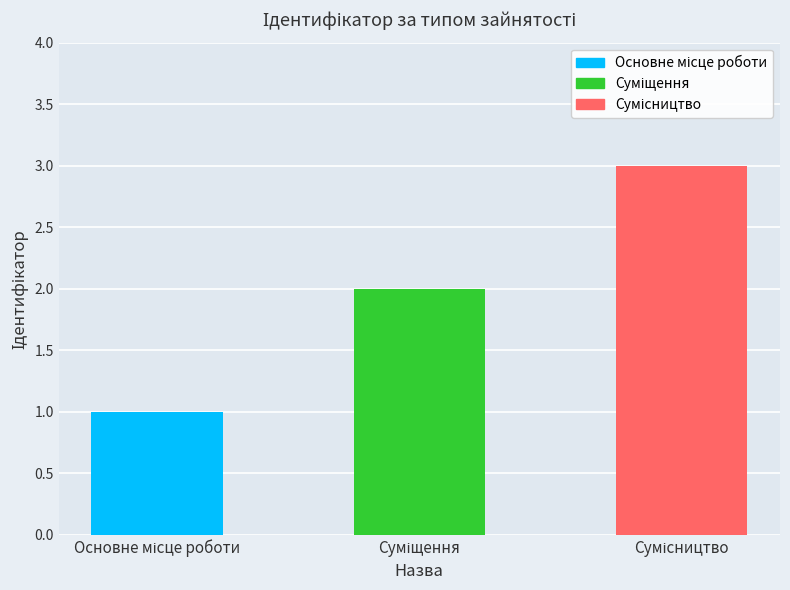

How many values are below 2?

1